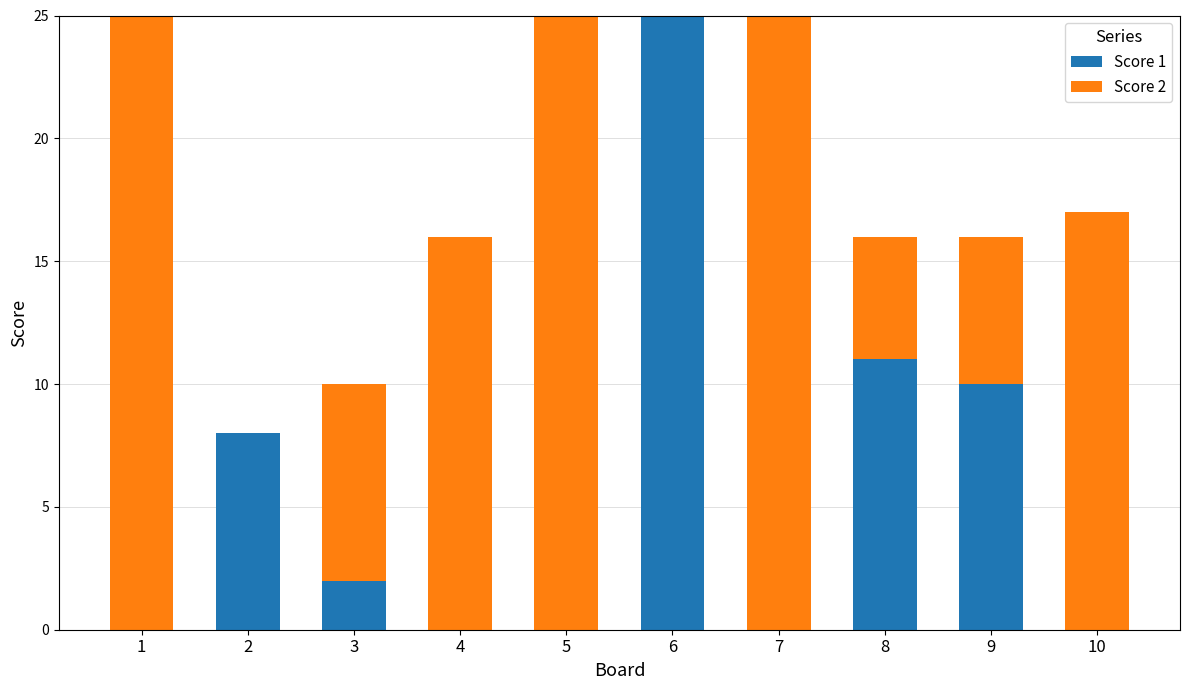

What is the total value across all series at 1?

25